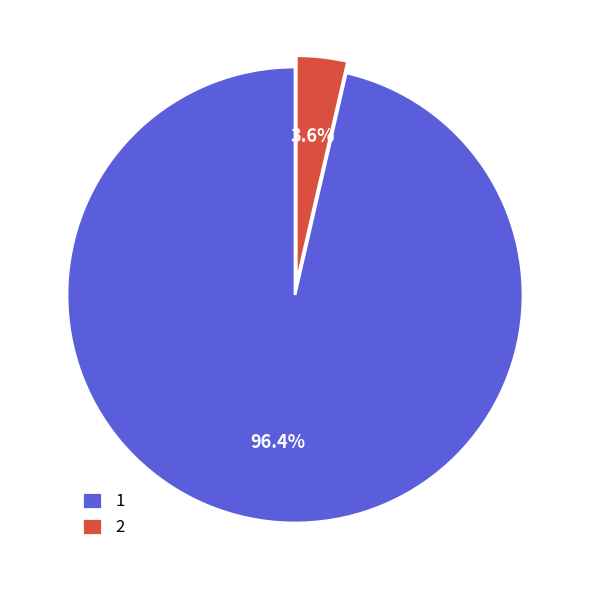

How many slices are in this pie chart?

2